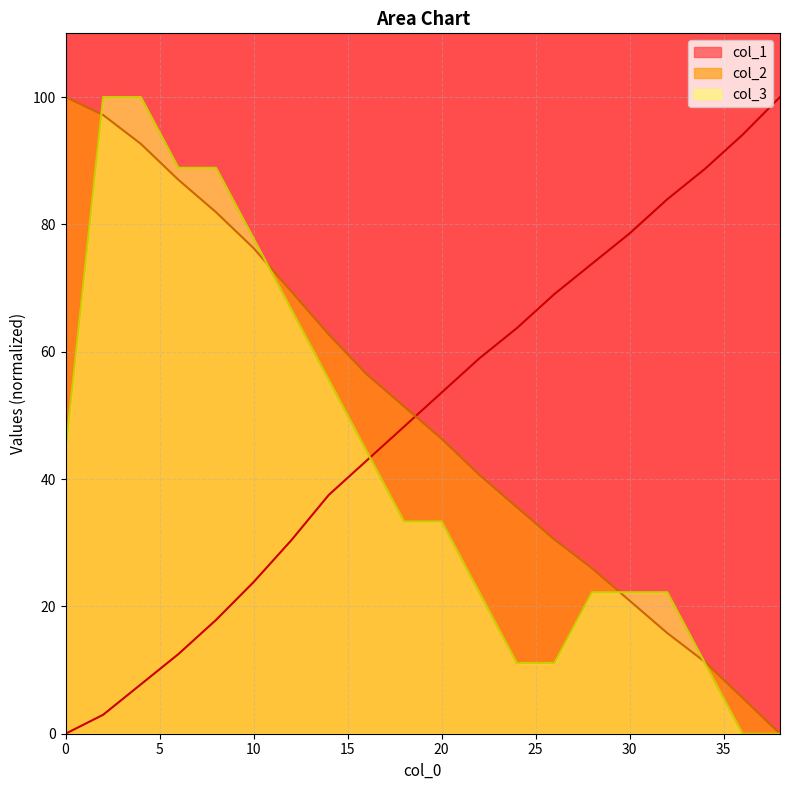

Is the value of col_2 at 2.0 greater than the value of col_1 at 30.0?

Yes